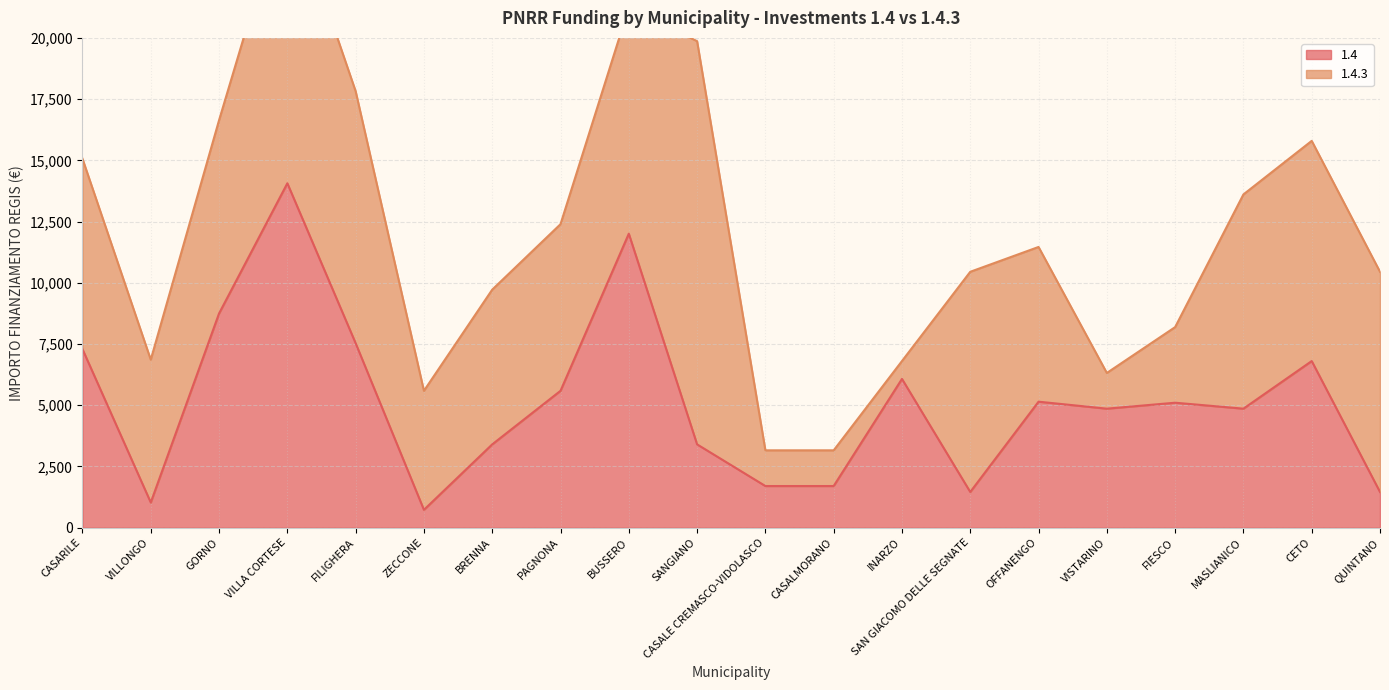

Rank the categories by value from highest to lowest.

VILLA CORTESE, BUSSERO, GORNO, FILIGHERA, CASARILE, CETO, INARZO, PAGNONA, OFFANENGO, FIESCO, VISTARINO, MASLIANICO, BRENNA, SANGIANO, CASALE CREMASCO-VIDOLASCO, CASALMORANO, SAN GIACOMO DELLE SEGNATE, QUINTANO, VILLONGO, ZECCONE